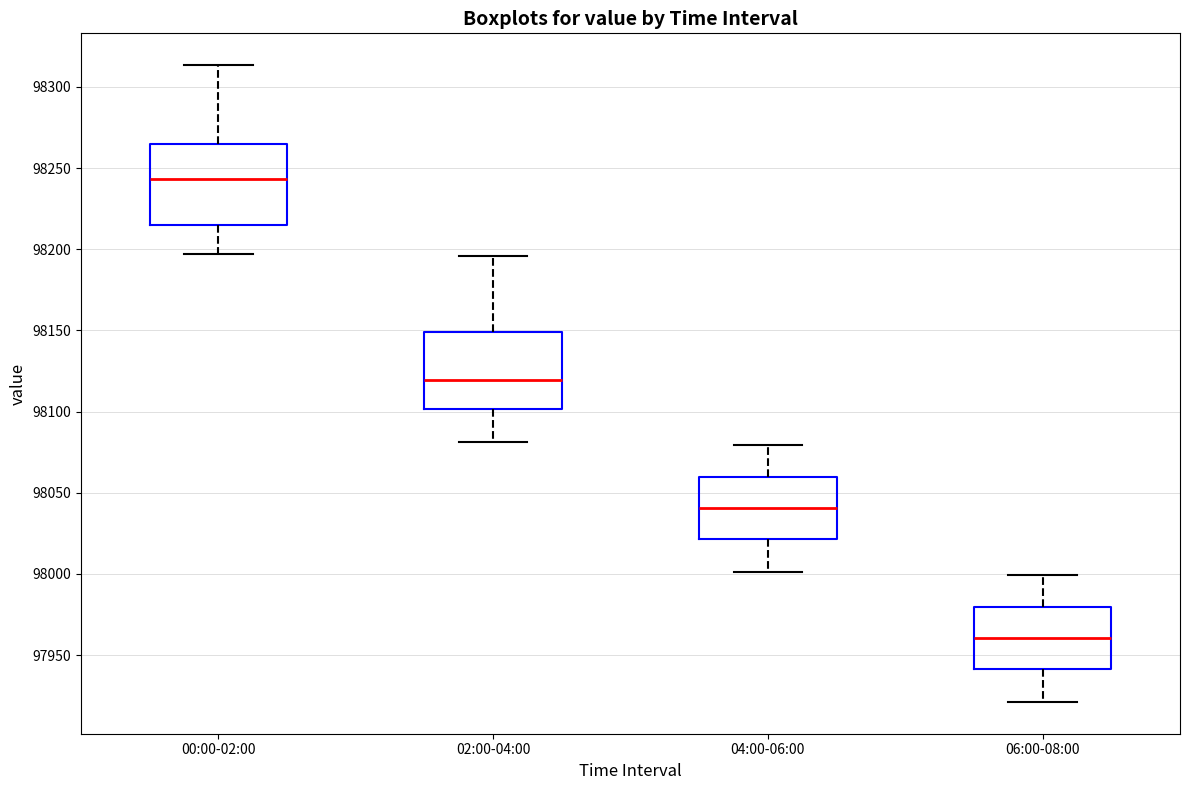

Where does the lower whisker of the box for 06:00-08:00 end on the y-axis? The values are not printed on the chart, so give them approximately, as read against the axis.

97920